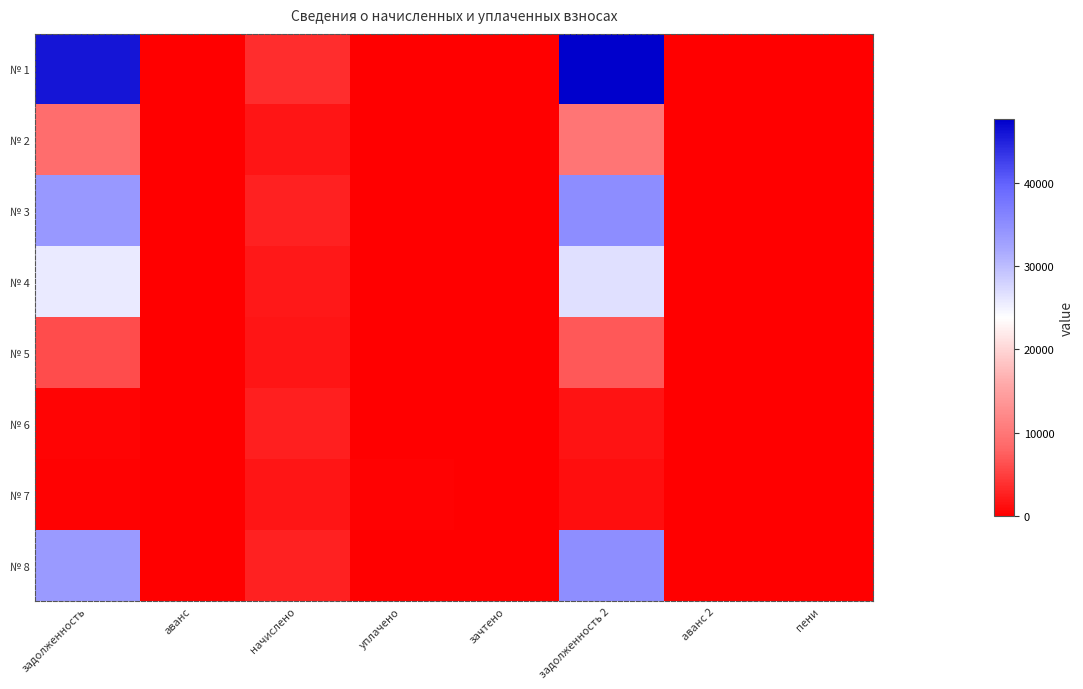

Which series has the widest spread of values?

№ 1